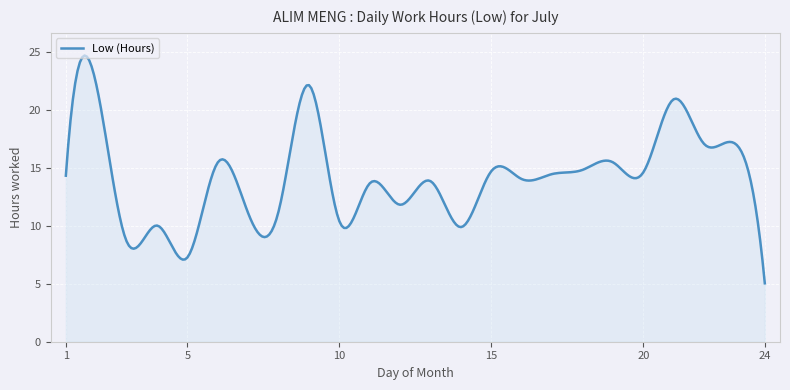

What is the difference between the second highest and second lowest values?

17.6